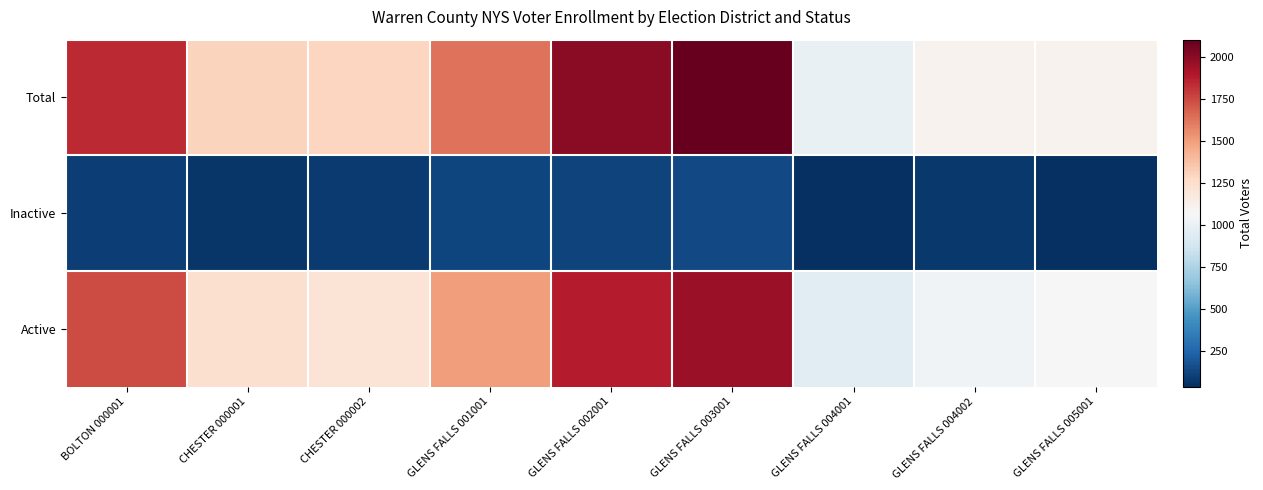

Reading left to right, list all the values displayed in this chart.

Total: BOLTON 000001=1838	CHESTER 000001=1305	CHESTER 000002=1297	GLENS FALLS 001001=1631	GLENS FALLS 002001=2003	GLENS FALLS 003001=2104	GLENS FALLS 004001=996	GLENS FALLS 004002=1108	GLENS FALLS 005001=1105
Inactive: BOLTON 000001=96	CHESTER 000001=67	CHESTER 000002=86	GLENS FALLS 001001=127	GLENS FALLS 002001=118	GLENS FALLS 003001=138	GLENS FALLS 004001=39	GLENS FALLS 004002=75	GLENS FALLS 005001=40
Active: BOLTON 000001=1742	CHESTER 000001=1238	CHESTER 000002=1211	GLENS FALLS 001001=1504	GLENS FALLS 002001=1885	GLENS FALLS 003001=1966	GLENS FALLS 004001=957	GLENS FALLS 004002=1033	GLENS FALLS 005001=1065